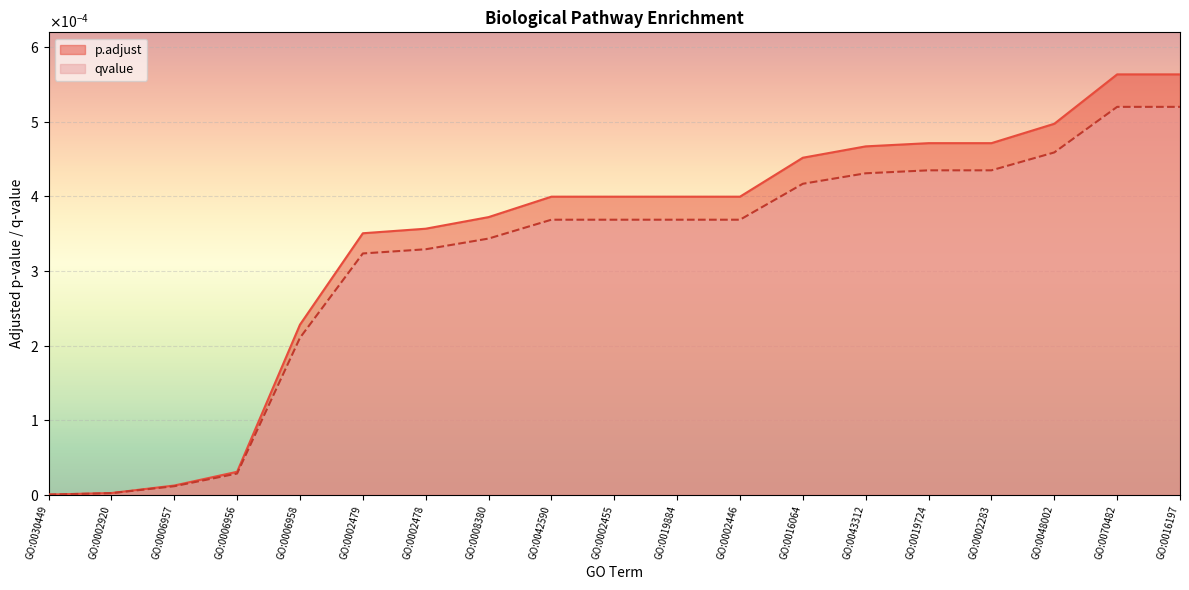

True or false: p.adjust has a value of 0.0 at GO:0019884.

False